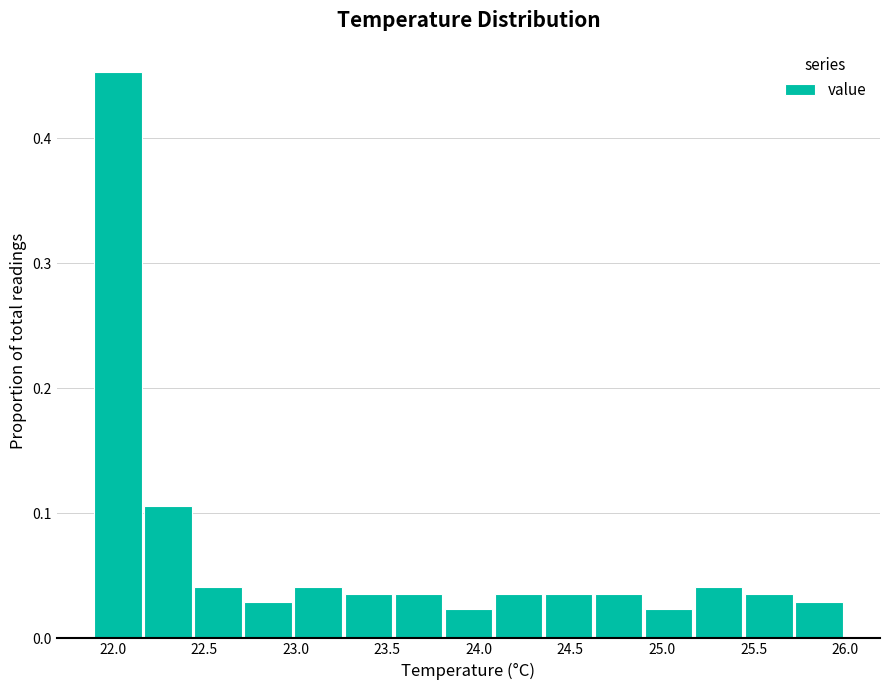

How tall is the bar that spans 24.65 to 24.90 on the x-axis? Neither the bar edges nor the heights are printed on the chart, so give them approximately, as read against the axes.

0.04